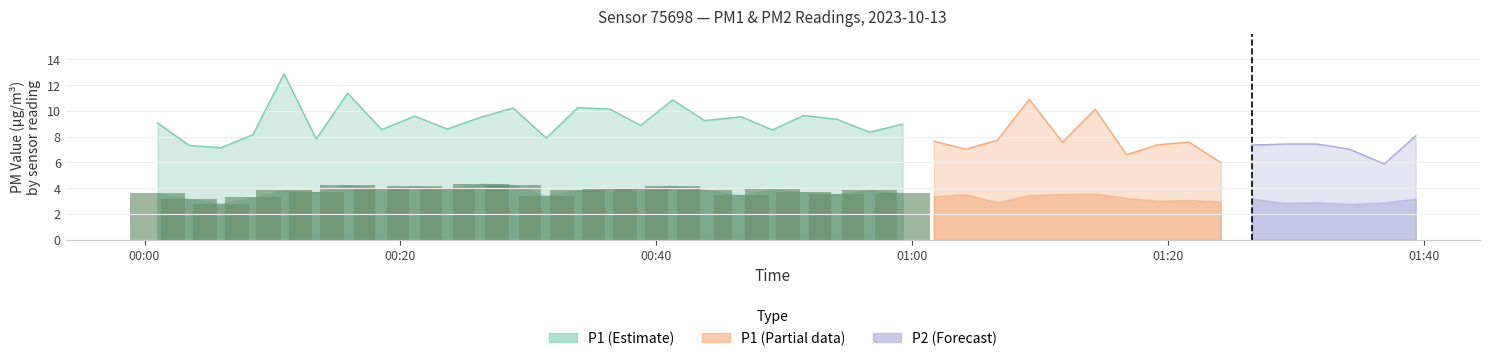

Between 18 and 28, which series saw the biggest shift?

P1